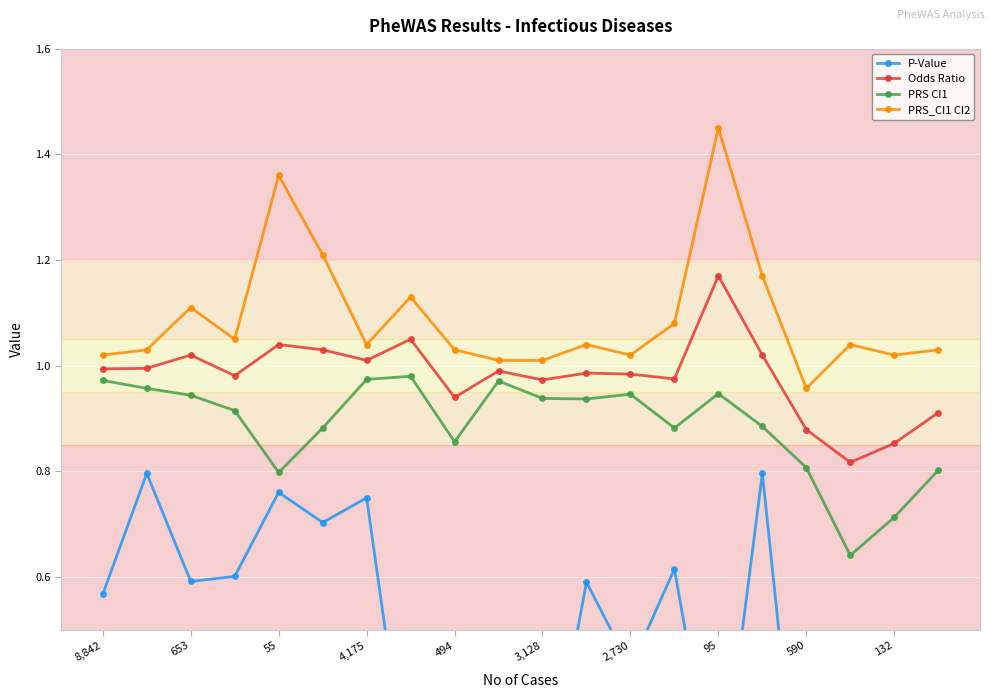

Which series has the widest spread of values?

P-Value